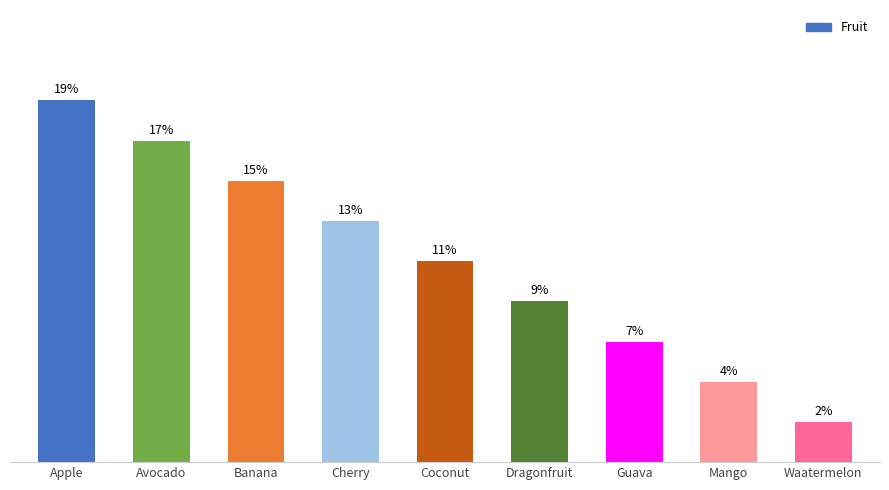

The value at Apple is 12. True or false?

False